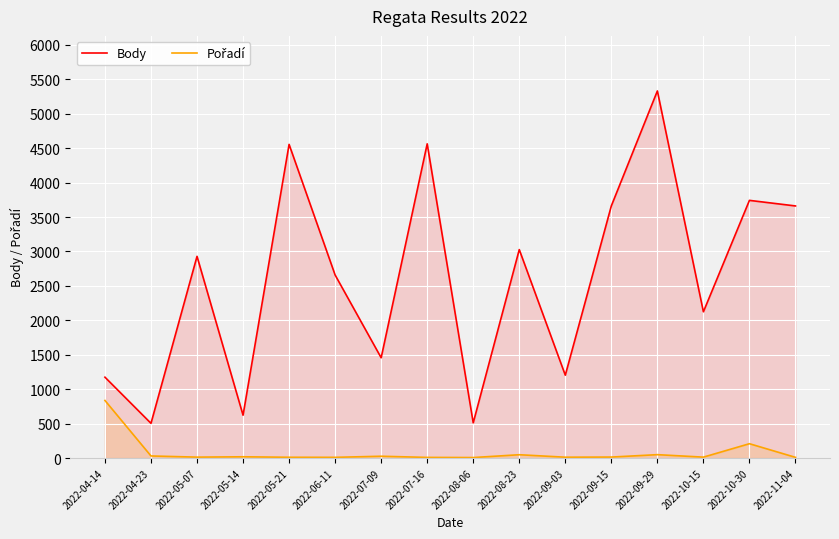

Rank the categories by Body value from lowest to highest.

2022-04-23, 2022-08-06, 2022-05-14, 2022-04-14, 2022-09-03, 2022-07-09, 2022-10-15, 2022-06-11, 2022-05-07, 2022-08-23, 2022-11-04, 2022-09-15, 2022-10-30, 2022-05-21, 2022-07-16, 2022-09-29